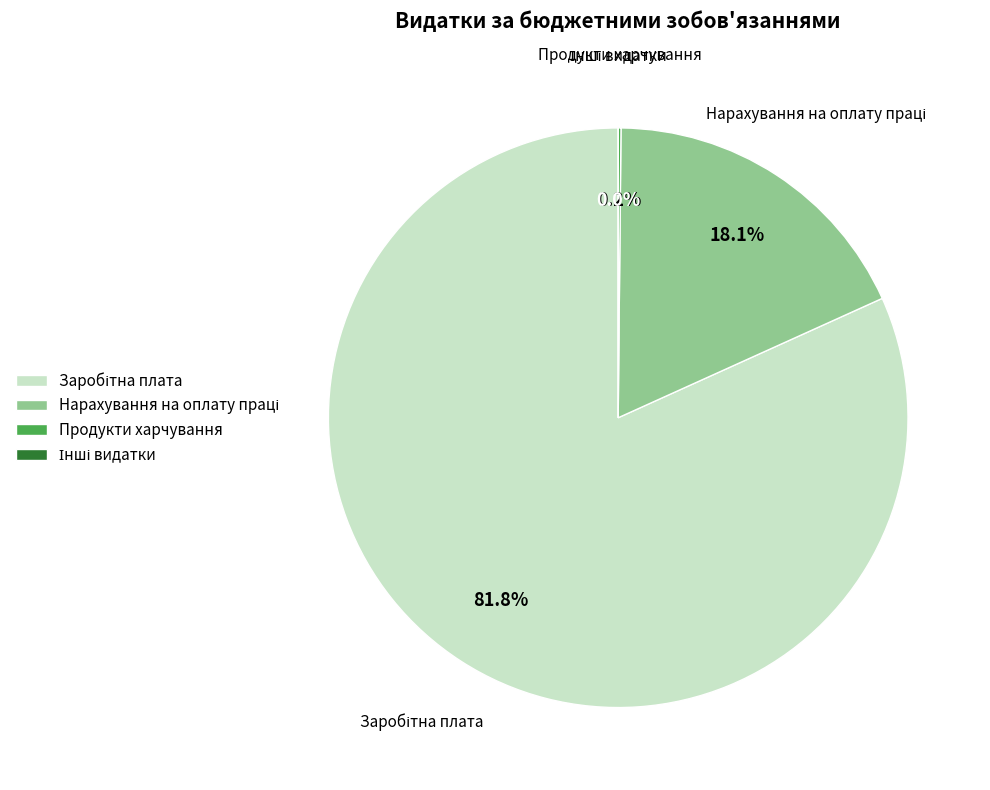

True or false: Нарахування на оплату праці accounts for 27% of the total.

False